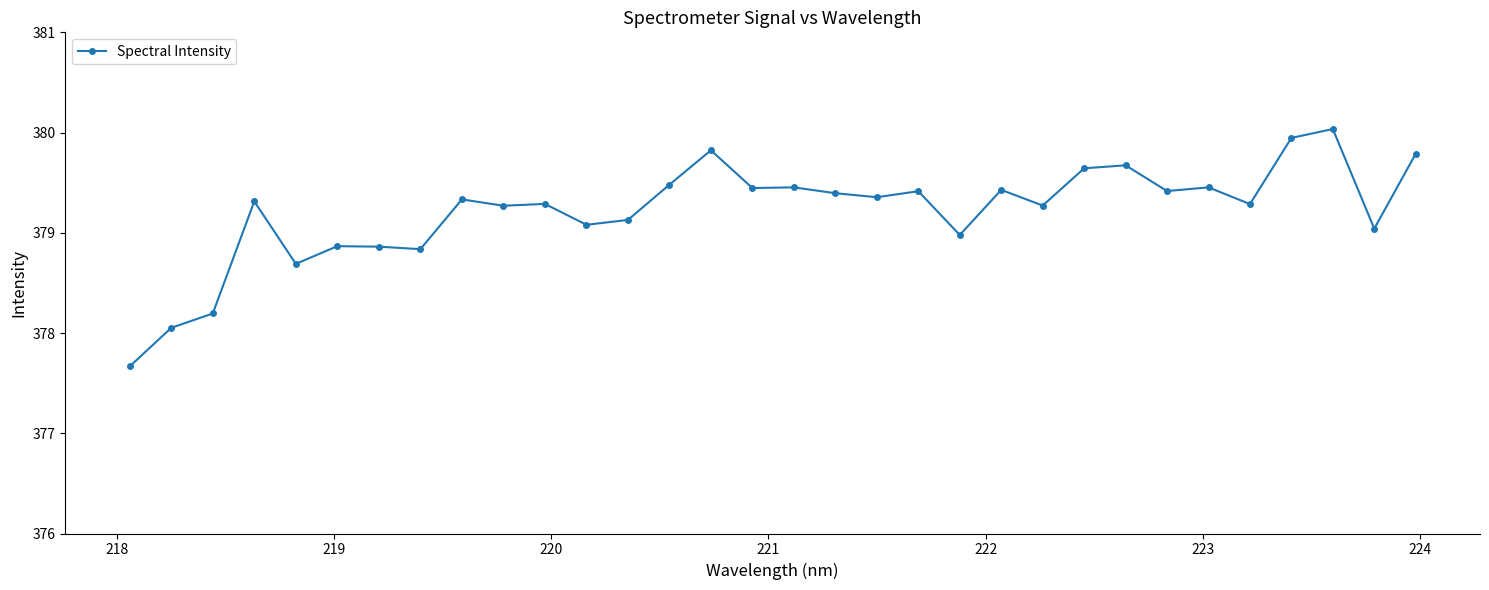

Is this an area chart (filled region under the line)?

No